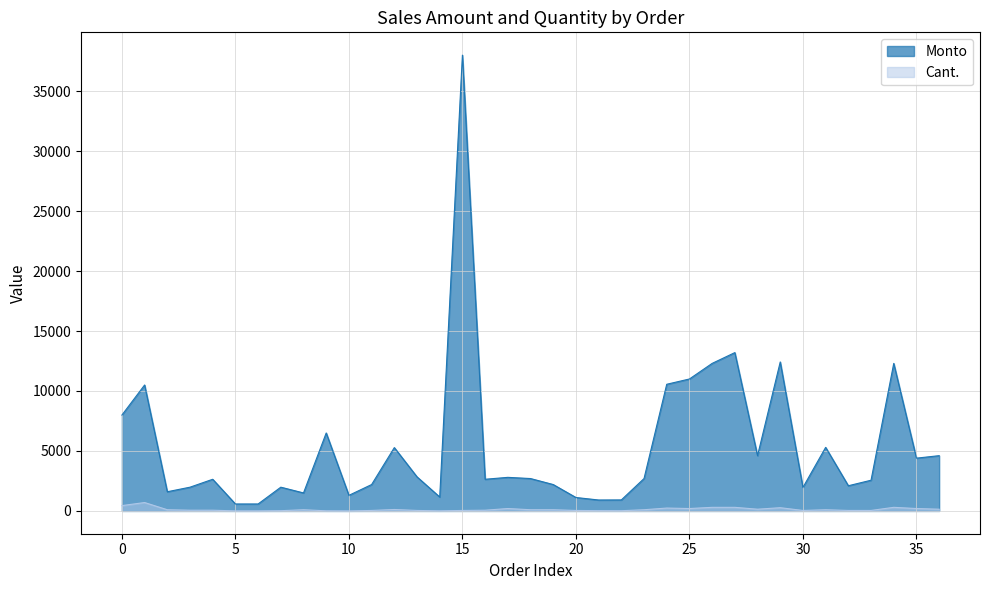

What is the average value of the Cant. series?

127